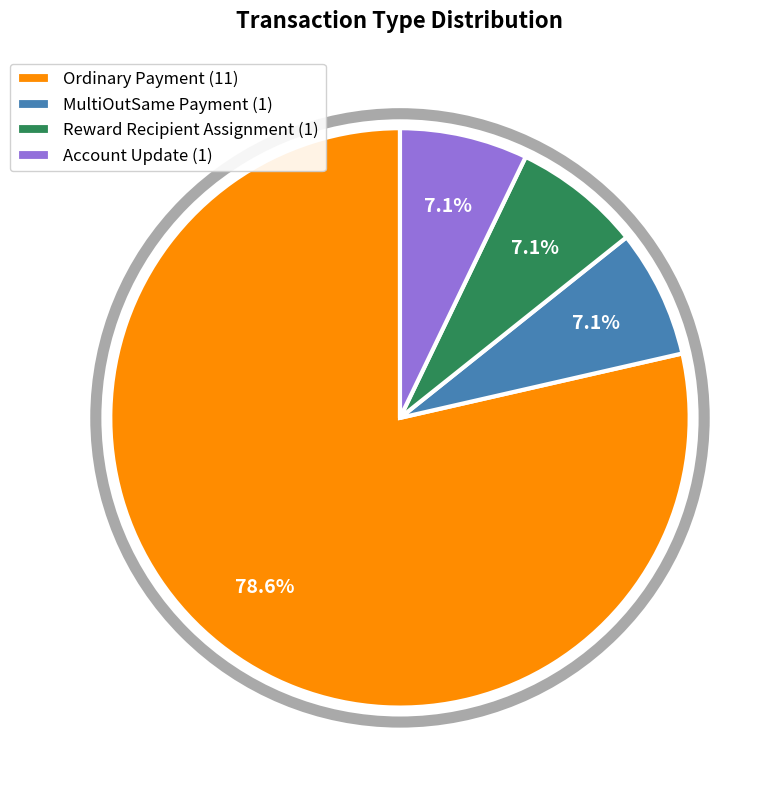

Approximately how many times larger is the value at Account Update compared to MultiOutSame Payment?

1.0